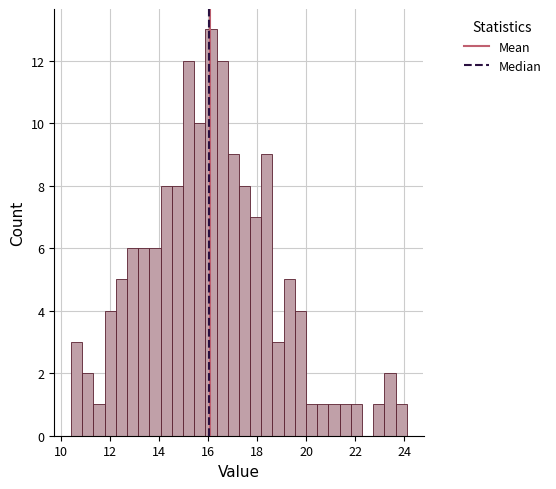

Around what value on the x-axis is the tallest bar? Give the approximate position of its centre, as read against the axis.

16.2